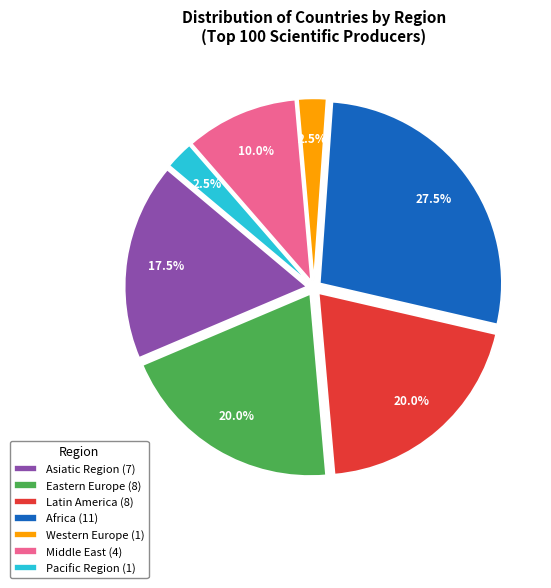

Which slice is the largest?

Africa (11)